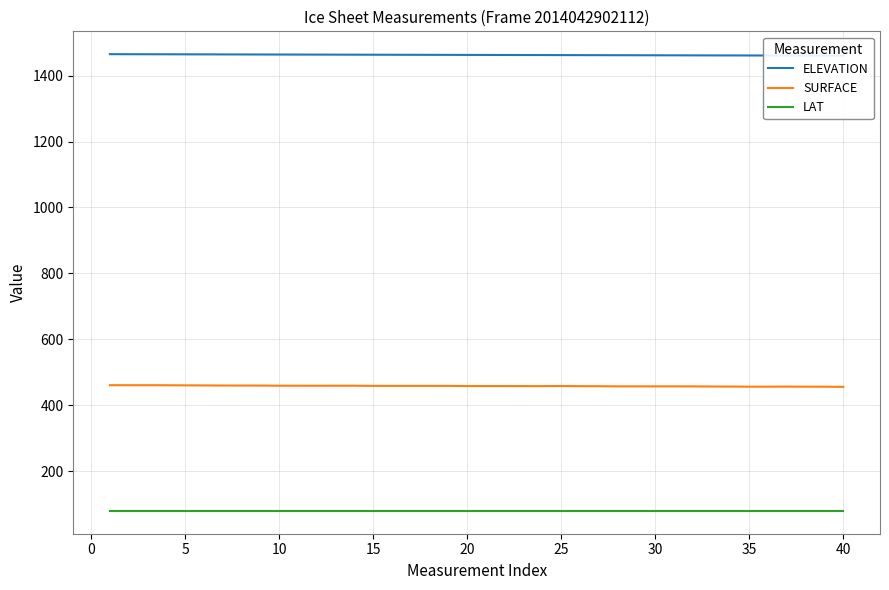

Which series has the largest total across all categories?

ELEVATION